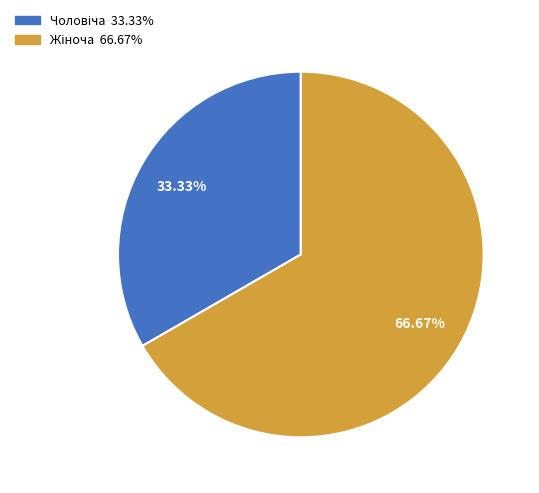

Is there any slice that represents more than half of the pie?

Yes